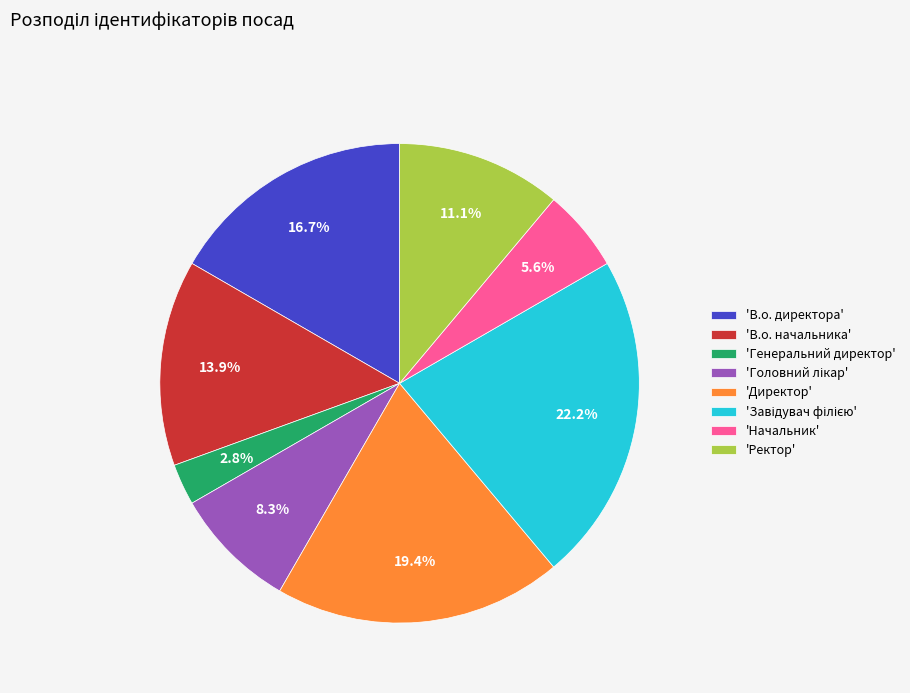

How many segments does this pie chart have?

8